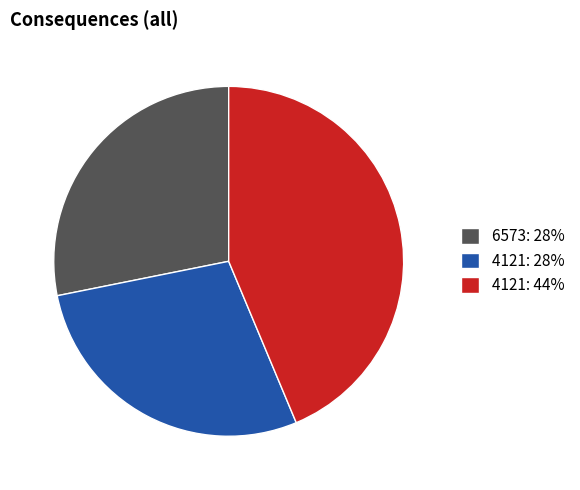

What is the largest slice in the pie chart?

4121: 44%